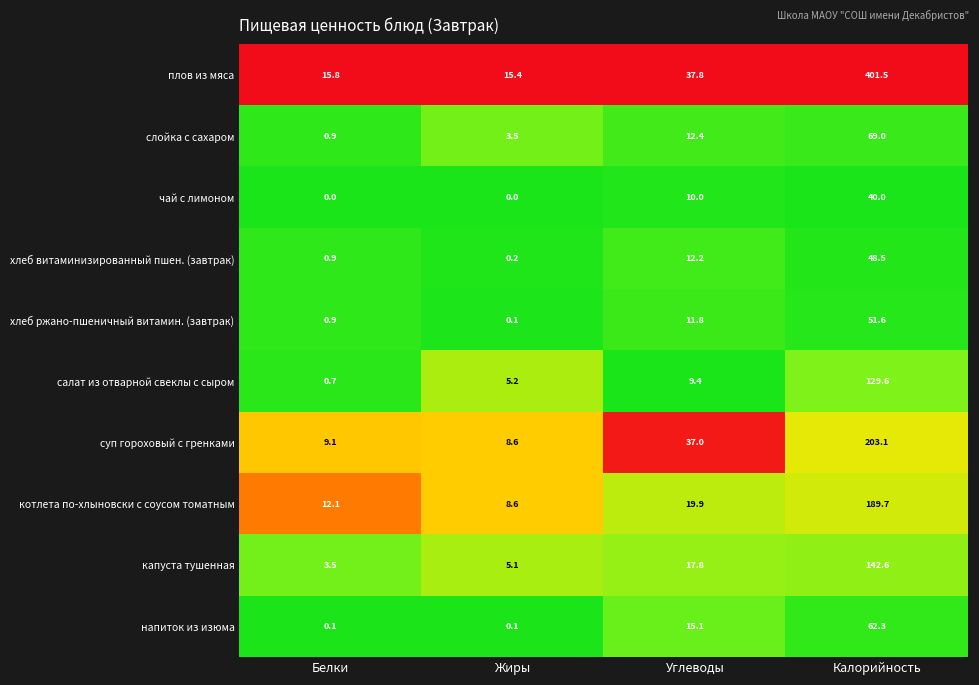

Between Белки and Углеводы, which series saw the biggest shift?

суп гороховый с гренками